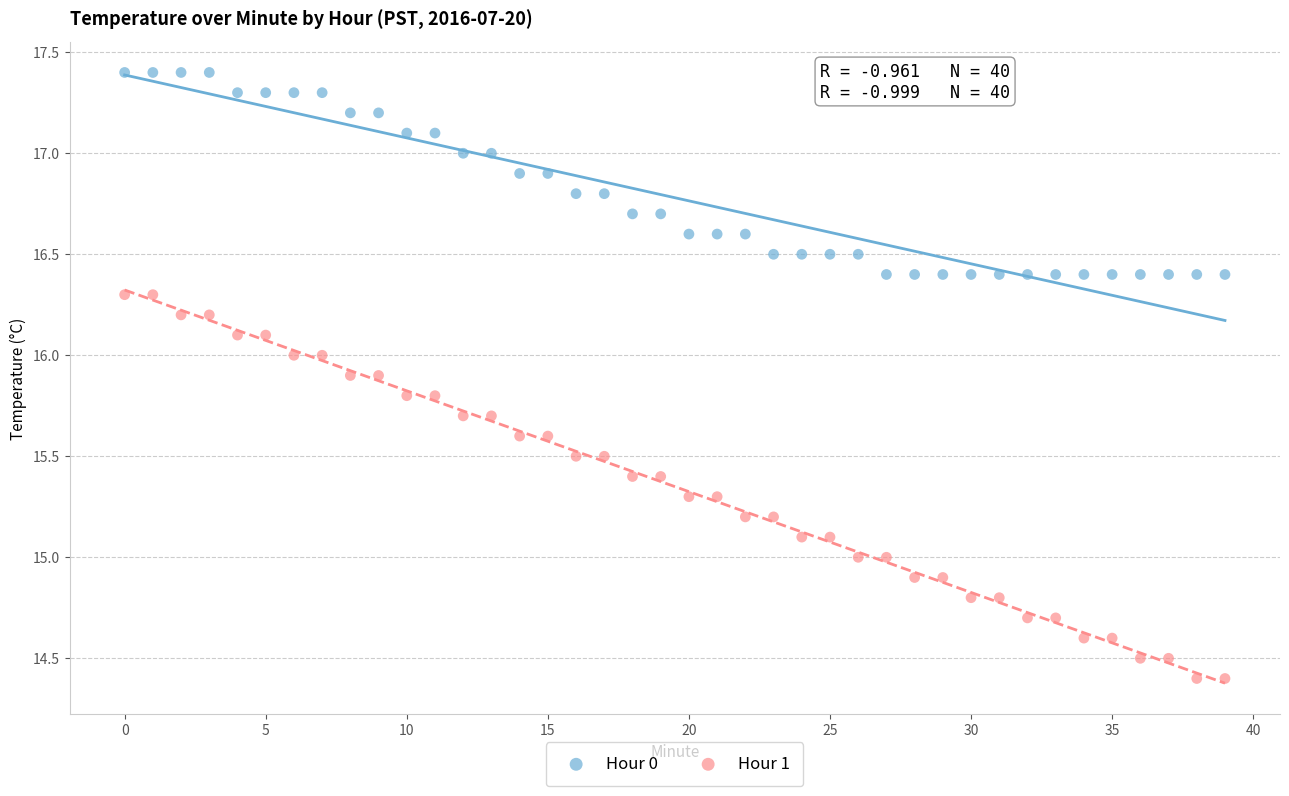

Which series has the widest spread of Y values?

Hour 1